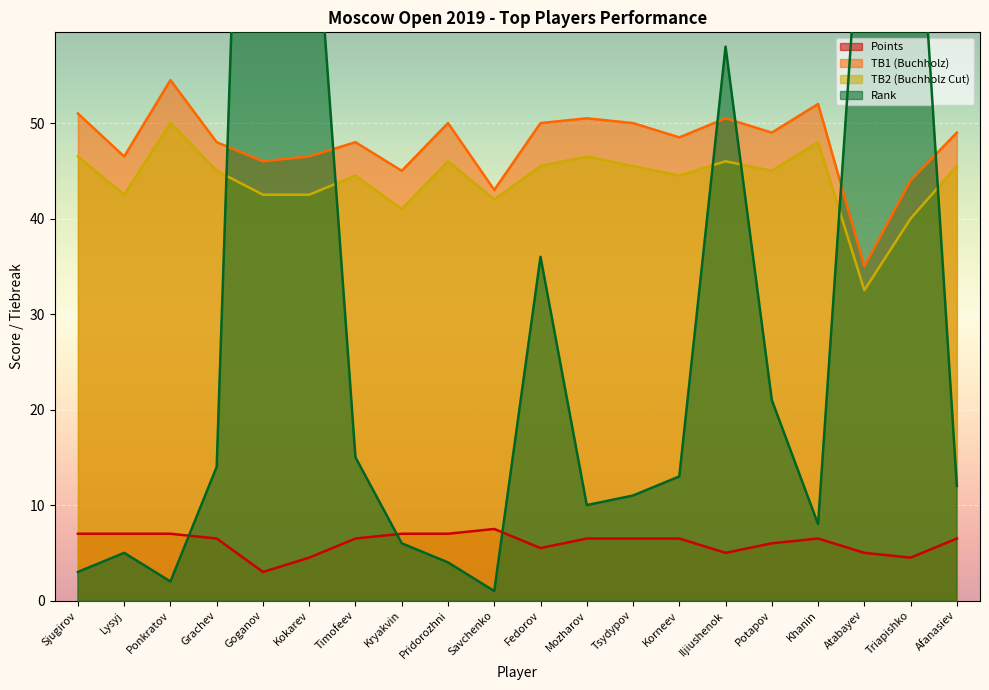

True or false: TB2 and Rk. cross at least once.

True